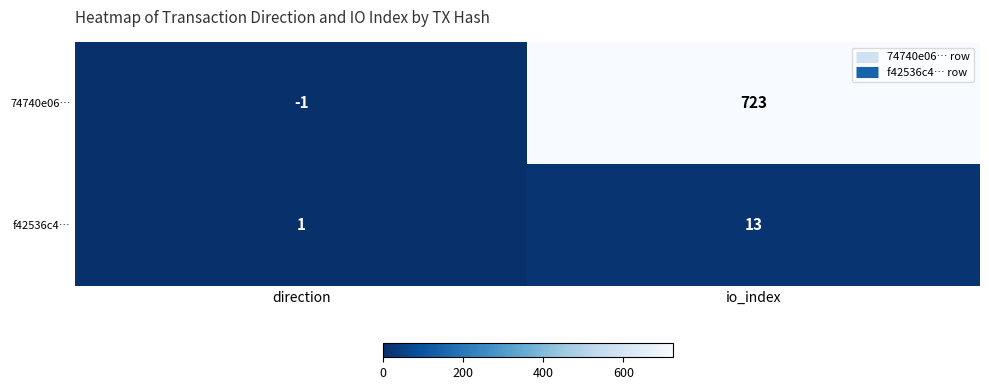

What is the total value across all series at io_index?

736